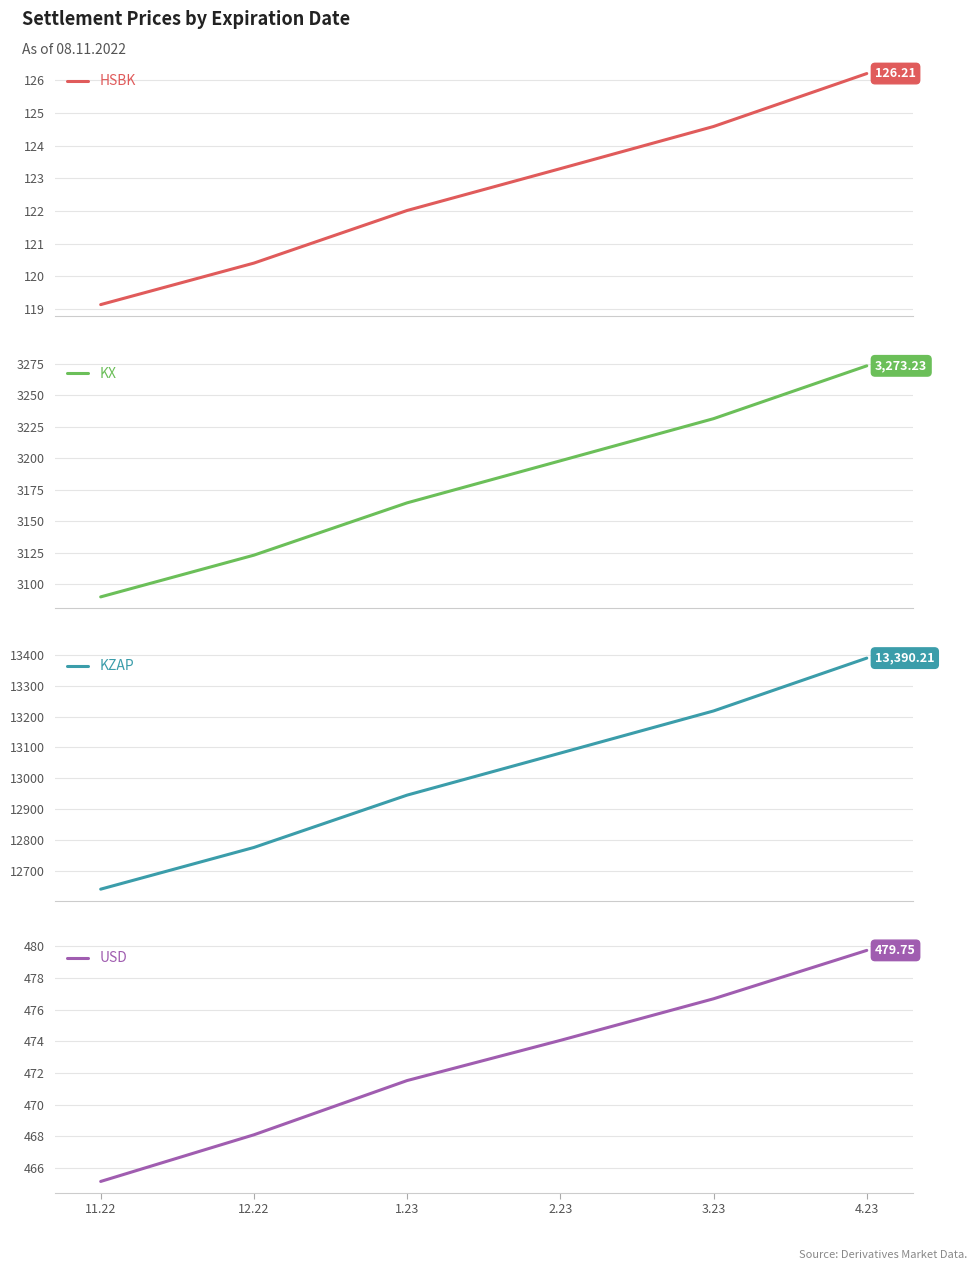

Rank the series at 3.23 from lowest to highest value.

HSBK, USD, KX, KZAP